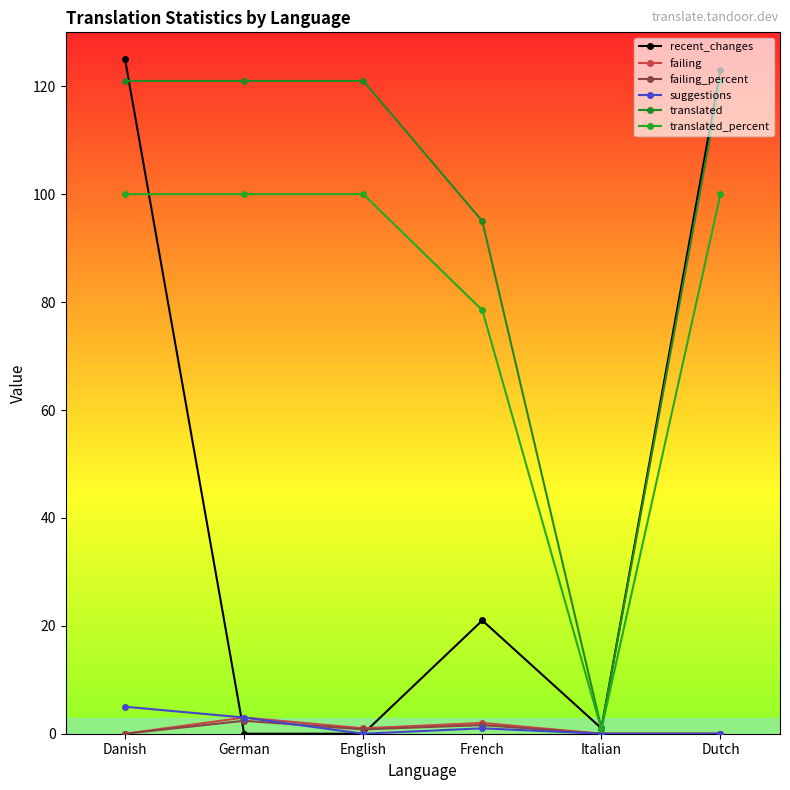

Which series has the largest range (max minus min)?

recent_changes